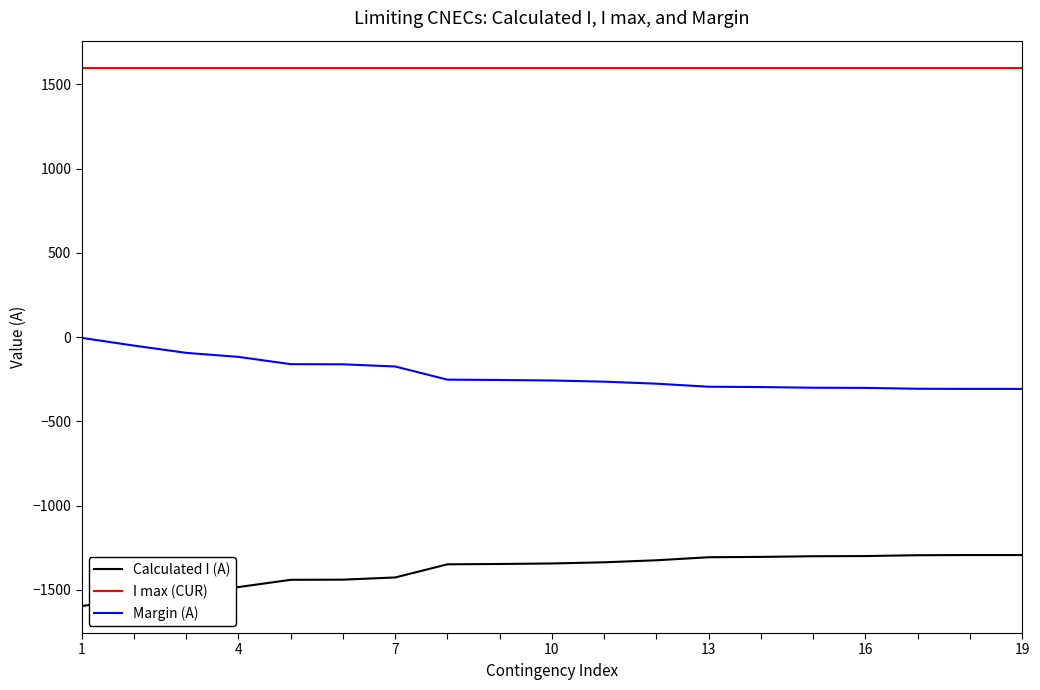

Which series has the largest total across all categories?

I max (CUR)